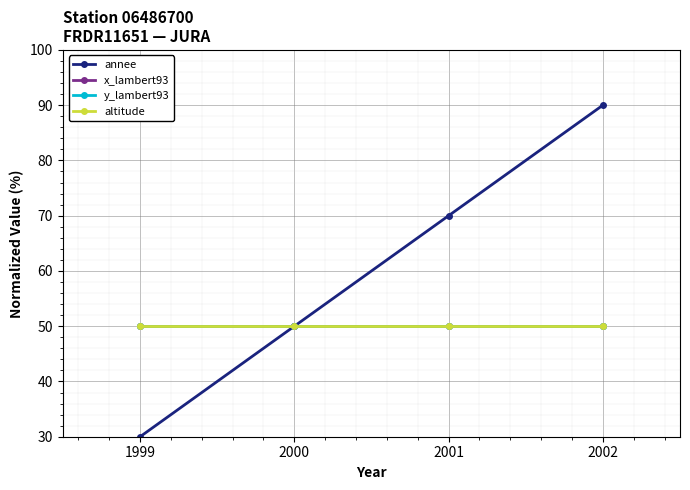

What value does the altitude series have at 2000?

50